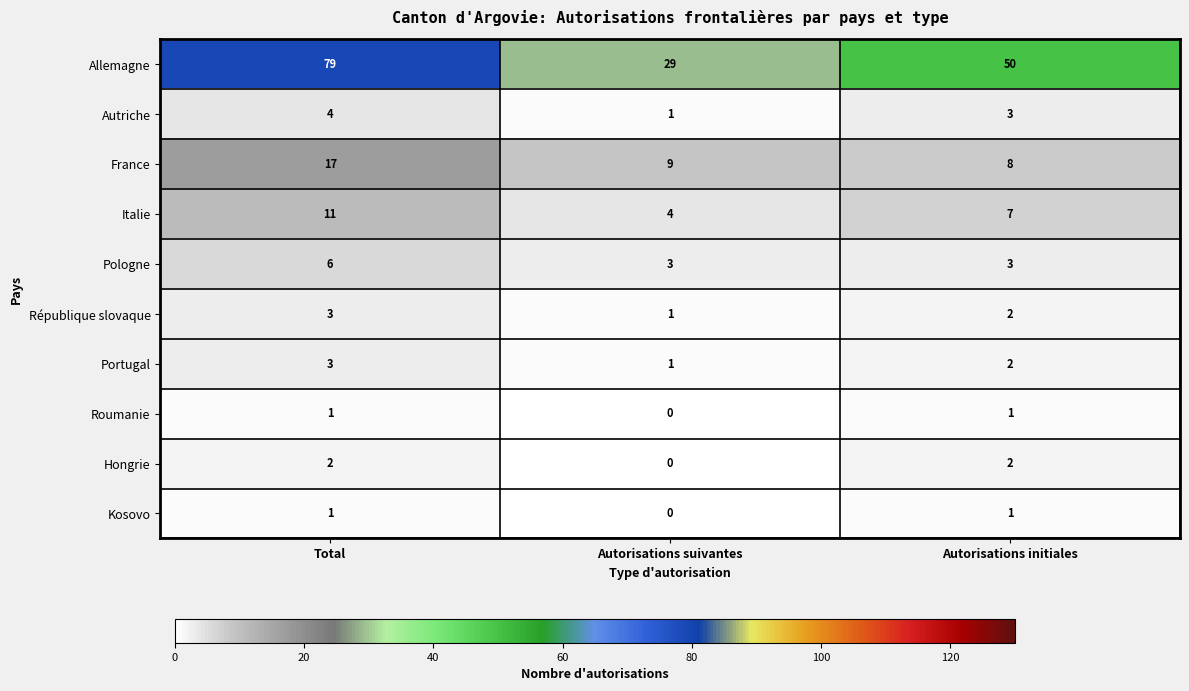

Which series has the largest range (max minus min)?

Allemagne